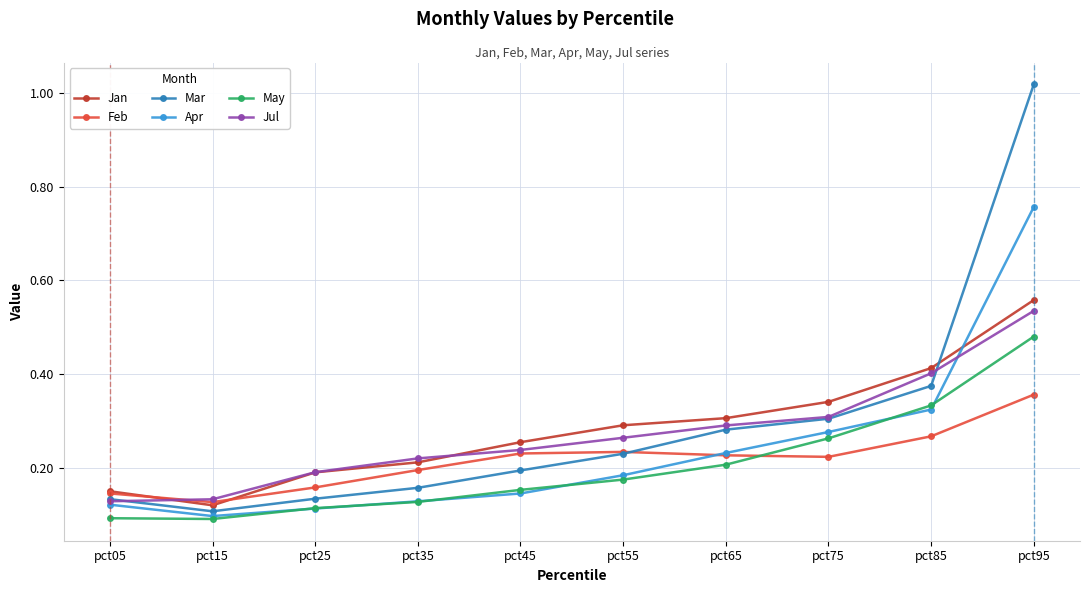

Which label corresponds to the largest value in the chart?

pct95